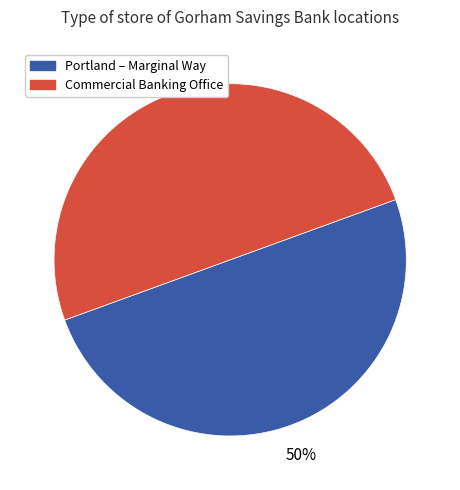

To the nearest percent, what percentage of the pie is Portland – Marginal Way?

50%